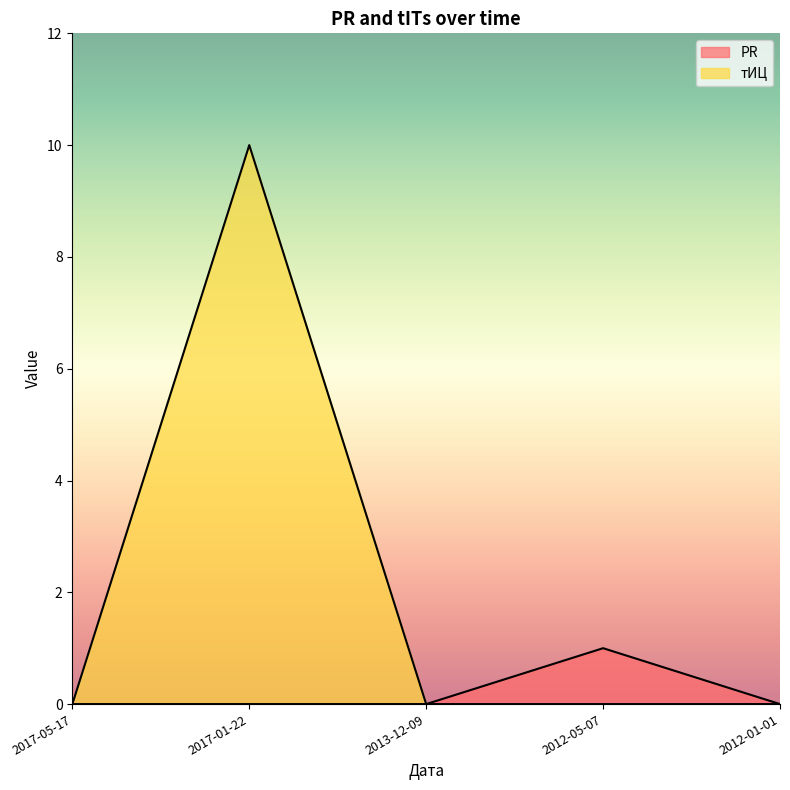

Rank the series at 2017-05-17 from highest to lowest value.

PR, тИЦ